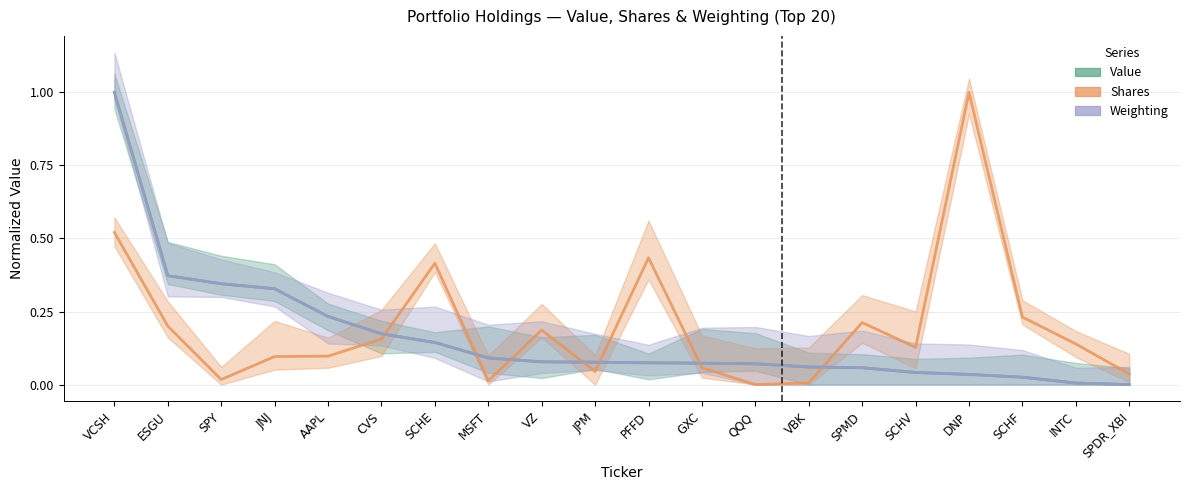

What is the greatest value displayed?

1.0